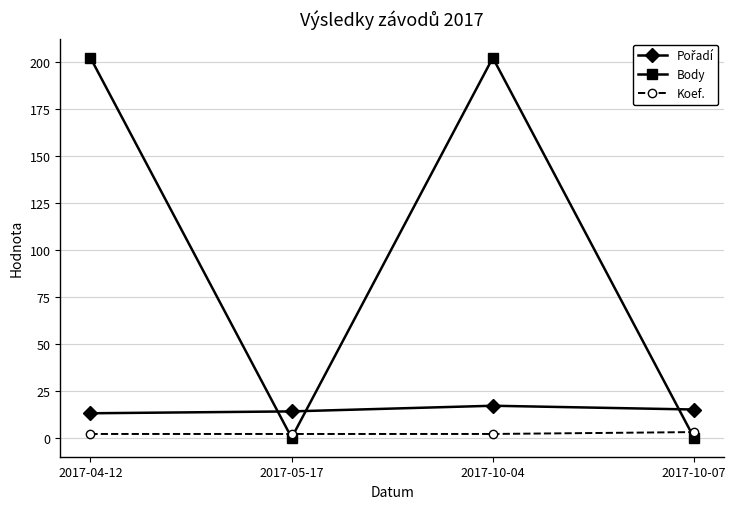

What is the label of the 1st point from the right?

2017-10-07